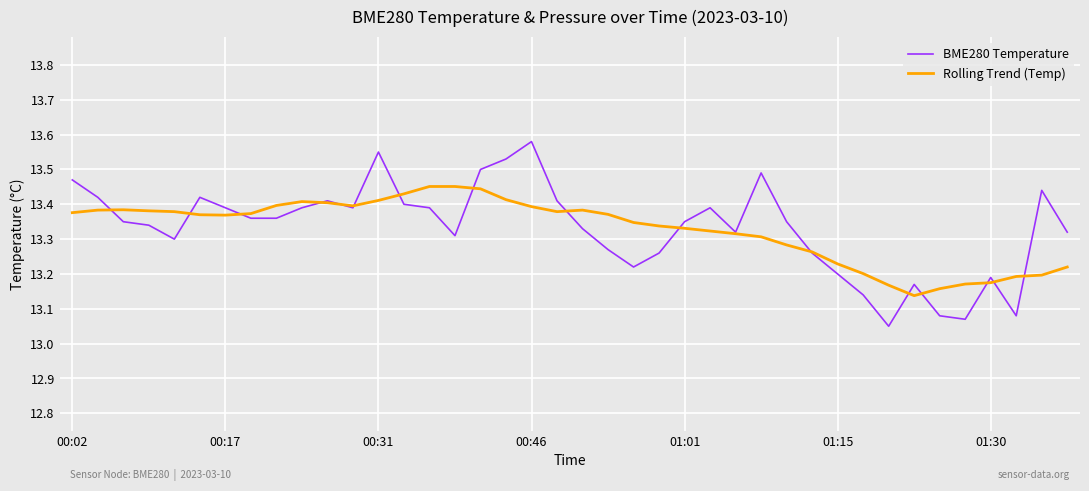

True or false: BME280 Temperature has more than 0 points higher than both neighbors.

True